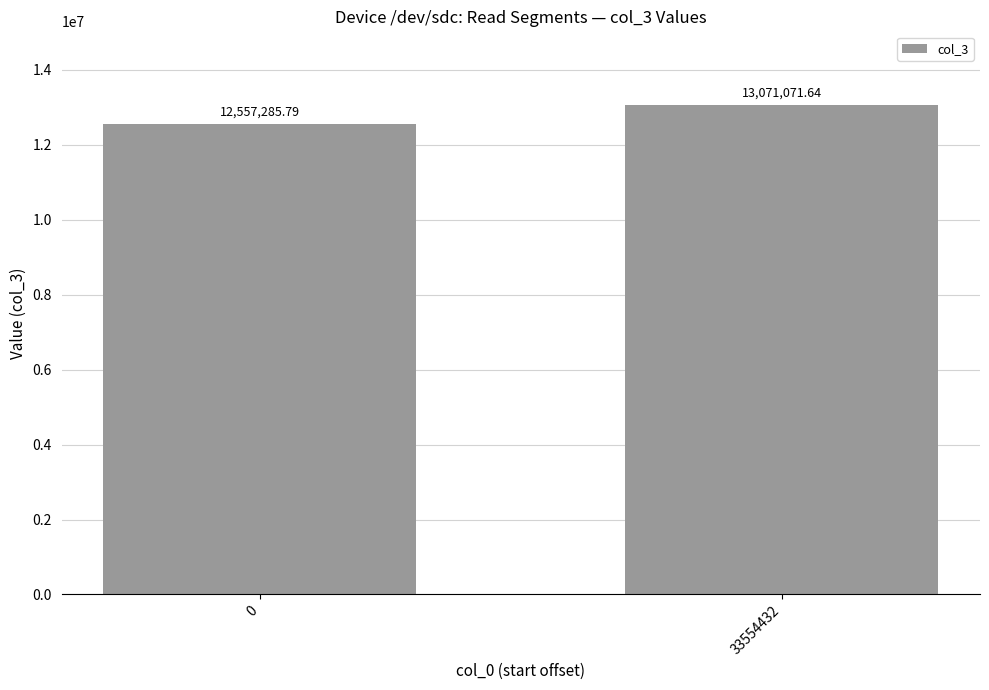

Reading right to left, extract all data points from this chart.

33554432=13071071.6	0=12557285.8